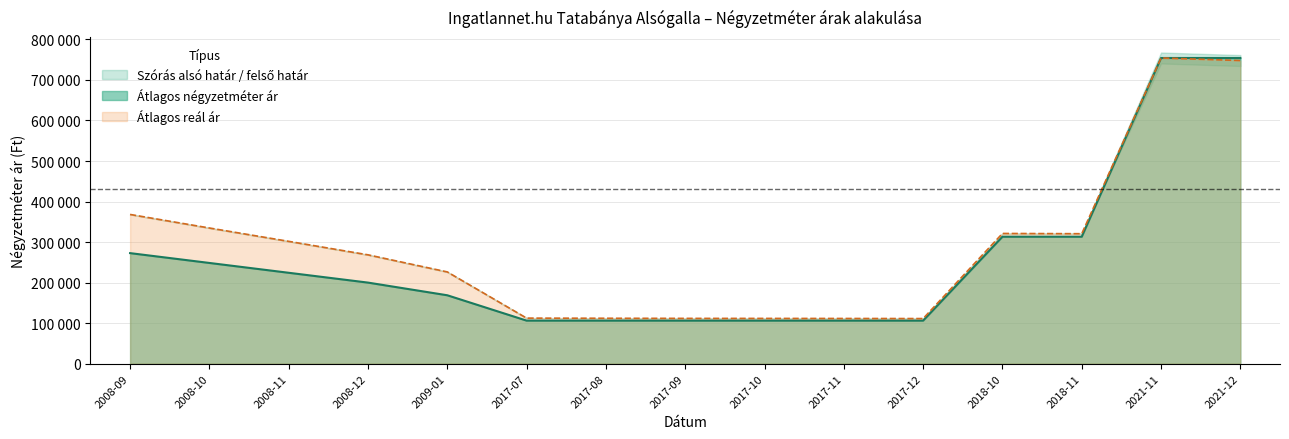

Between 2008-09 and 2017-09, which series saw the biggest shift?

Szórás alsó határ